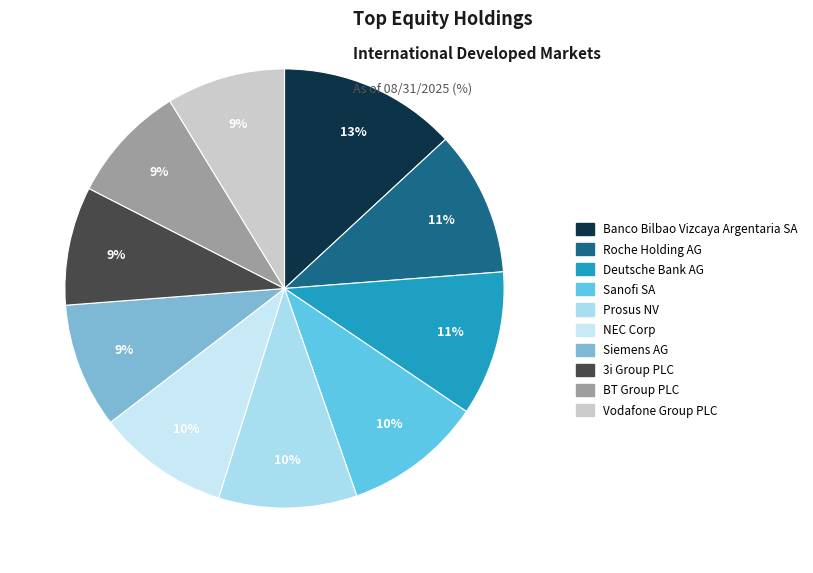

Count the number of slices in the pie.

10